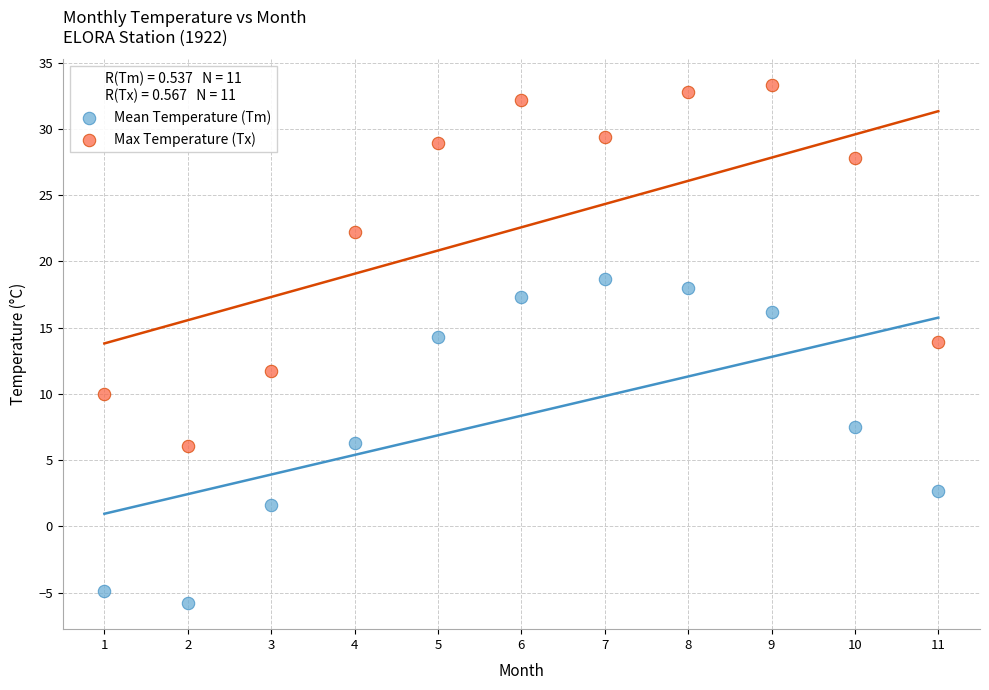

Across all data points, what is the range of Y values (max minus min)?

39.1